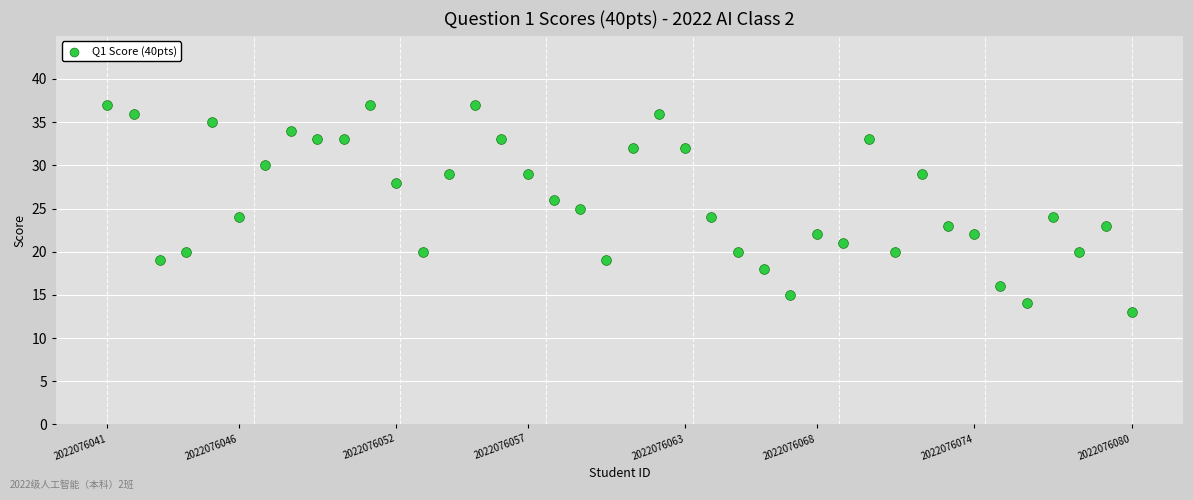

What is the range of Y values (max minus min)?

24